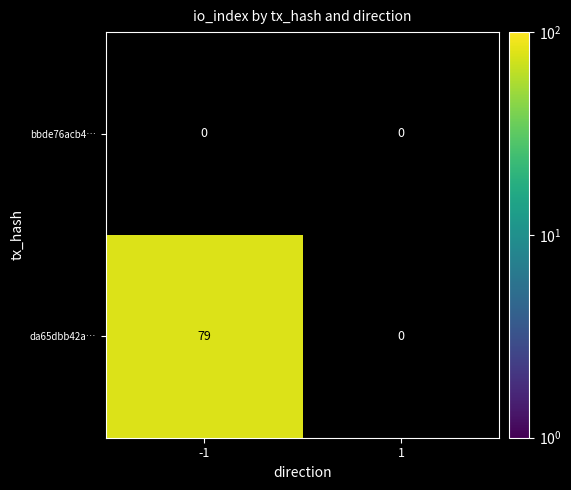

Between -1 and 1, which series saw the biggest shift?

da65dbb42a…